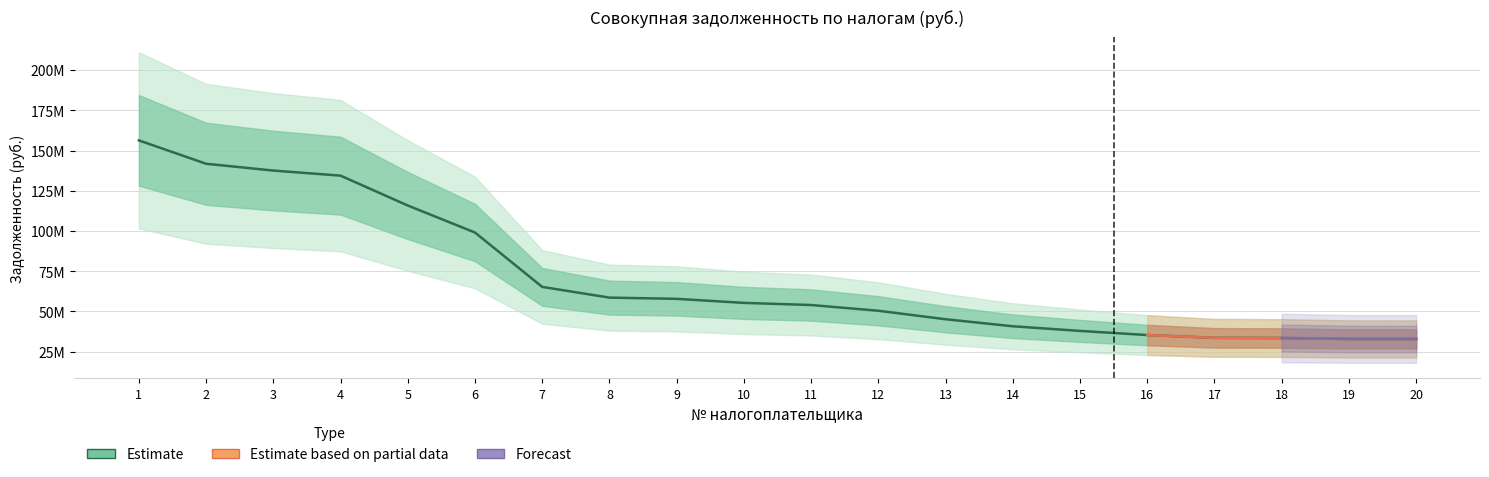

How many values exceed 55347503?

9